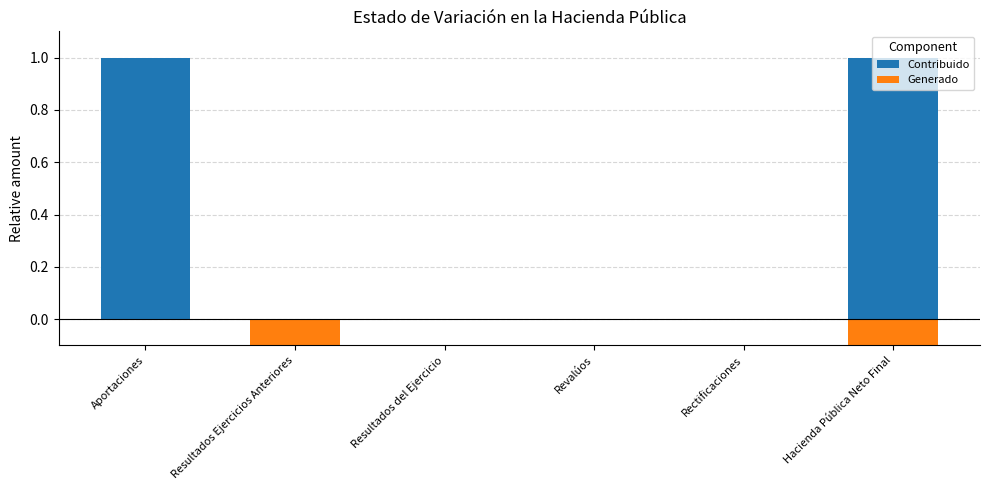

Are the bars horizontal?

No